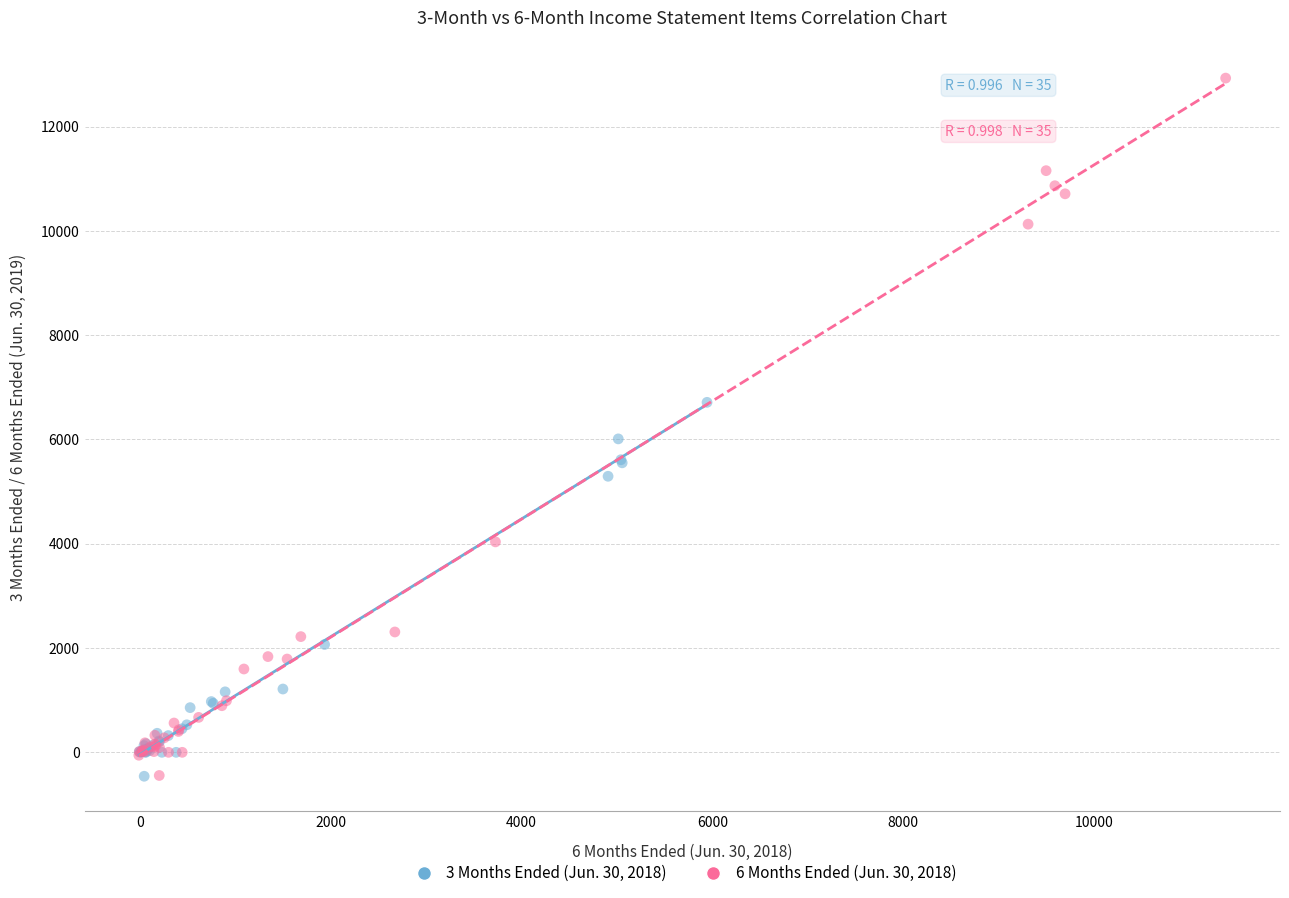

Which series contains the highest Y value?

6 Months Ended (Jun. 30, 2018)